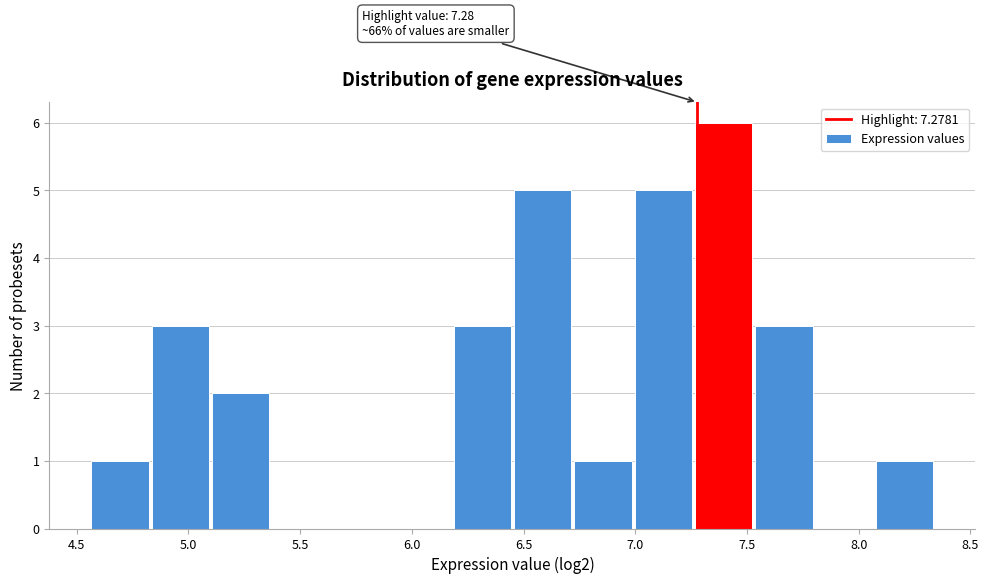

Which range on the x-axis has the tallest bar?

7.25 to 7.55